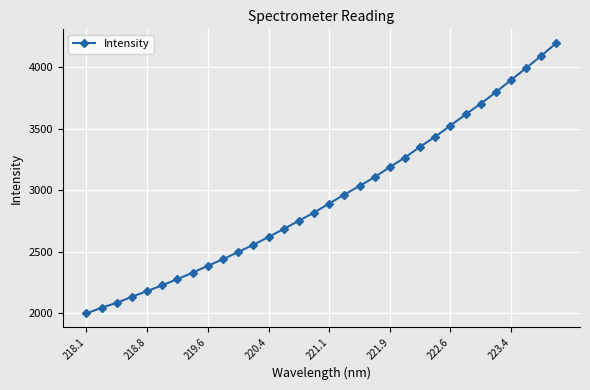

What is the maximum value shown in the chart?

4199.4